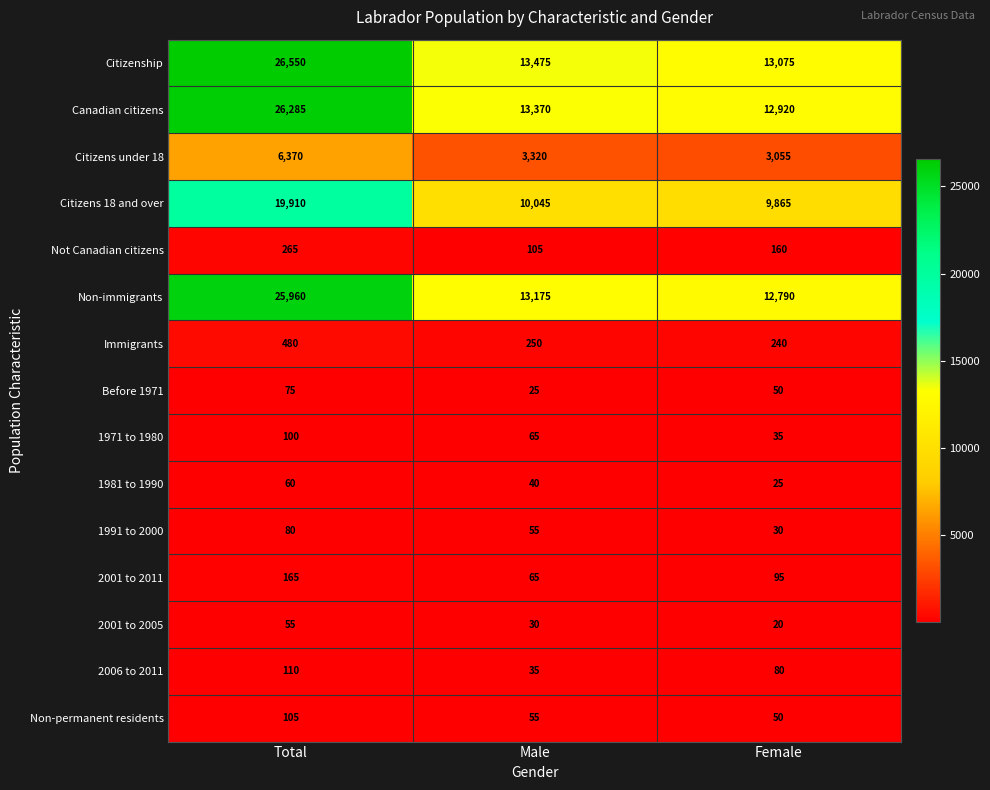

What is the total value across all series at Total?

106570